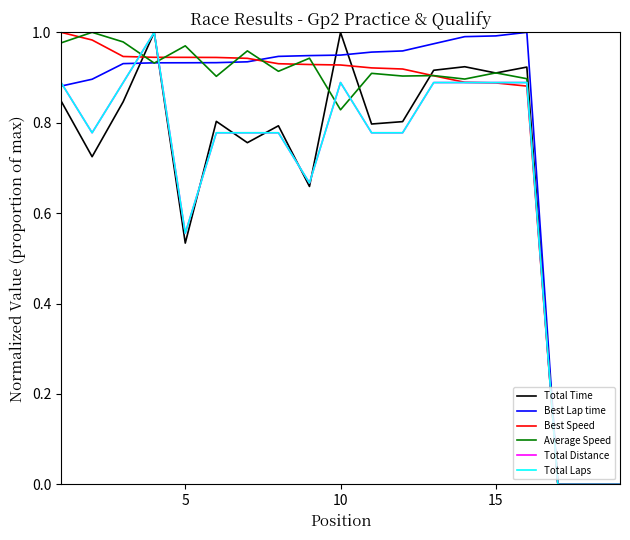

Does the chart display data point markers on the line(s)?

No